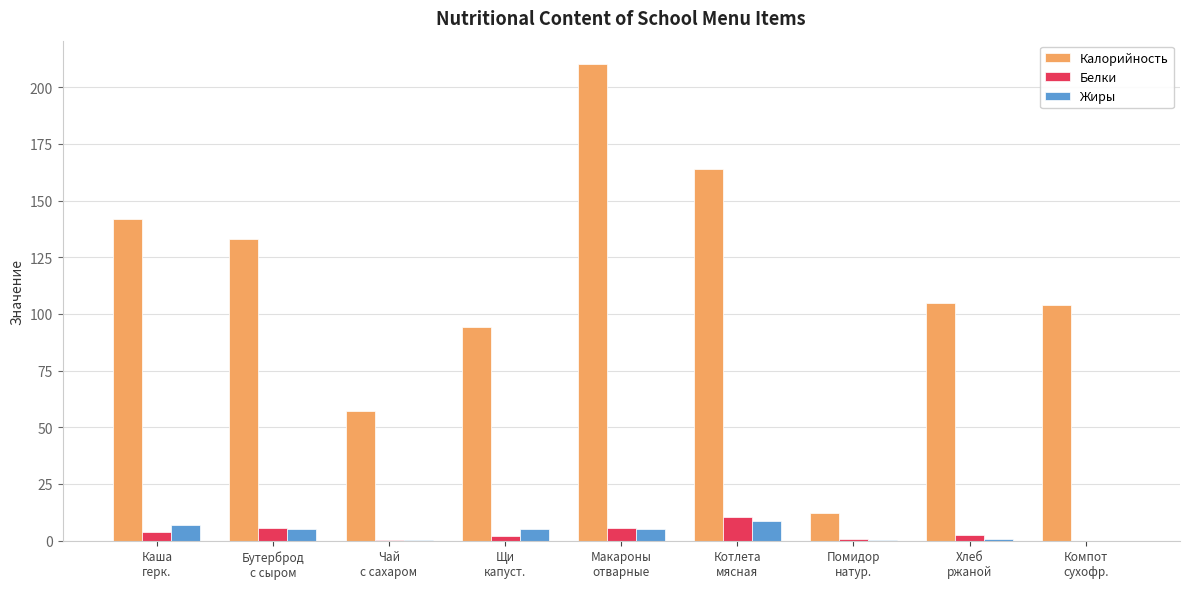

Read the Калорийность value at Хлеб
ржаной.

105.0